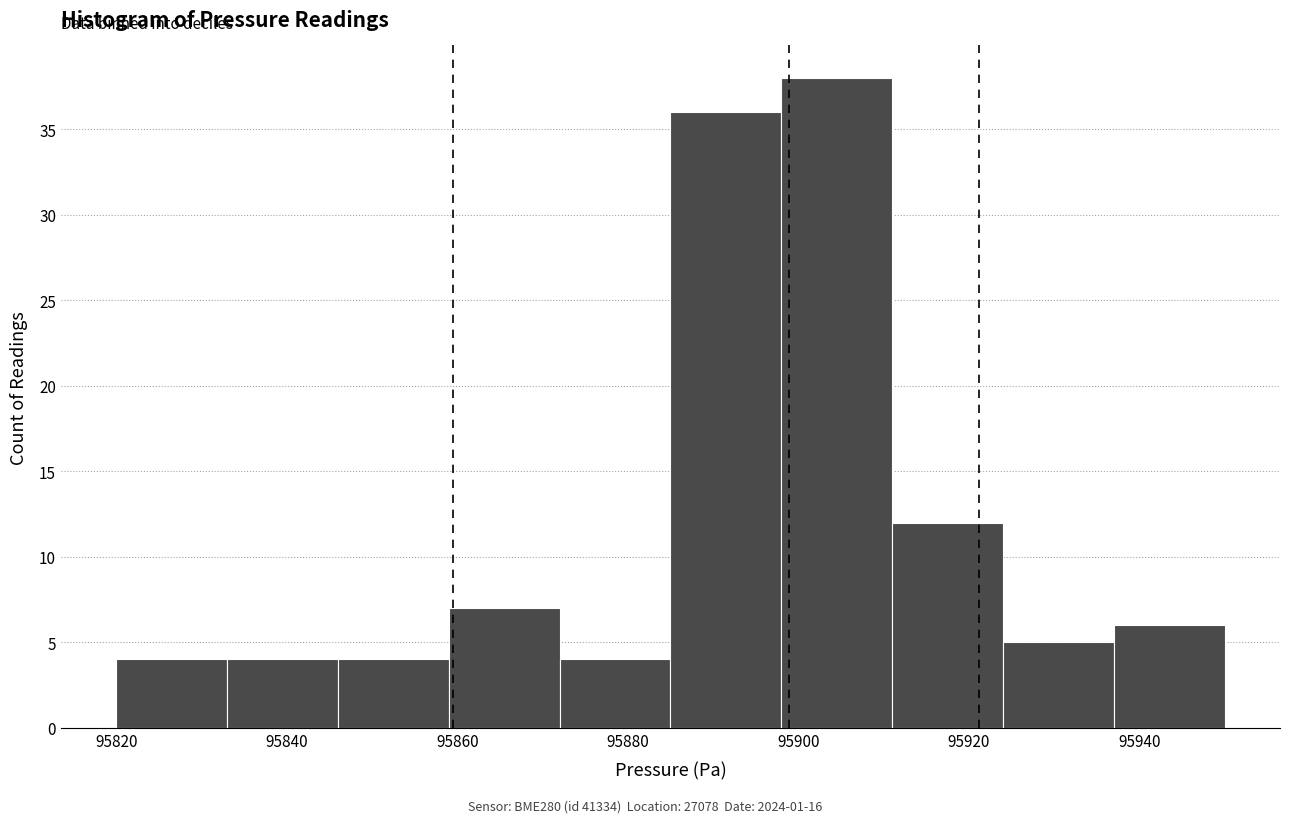

How tall is the bar that spans 95872 to 95885 on the x-axis? Neither the bar edges nor the heights are printed on the chart, so give them approximately, as read against the axes.

4